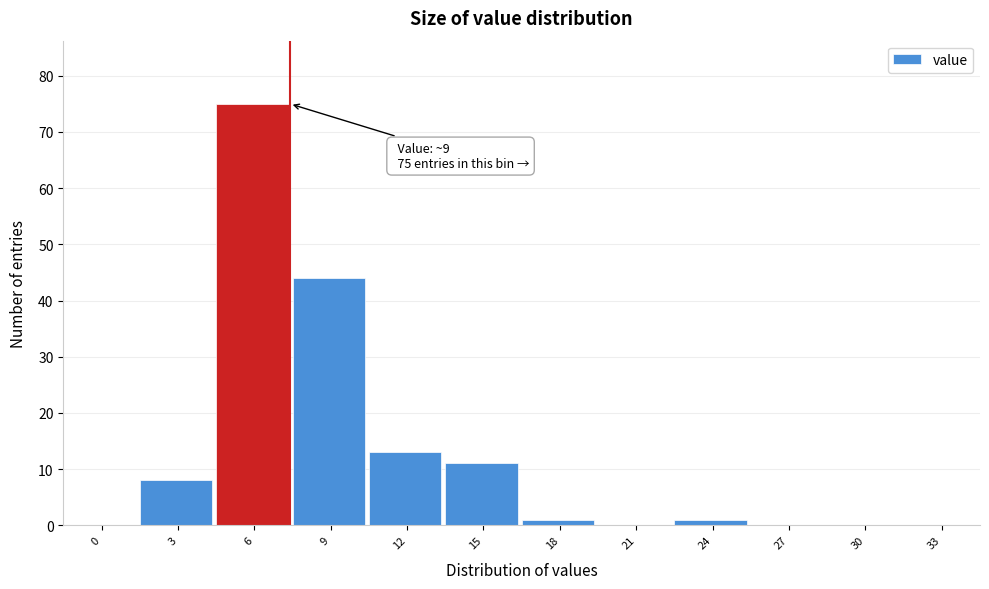

Reading left to right, extract all data points from this chart.

0=0	3=8	6=75	9=44	12=13	15=11	18=1	21=0	24=1	27=0	30=0	33=0